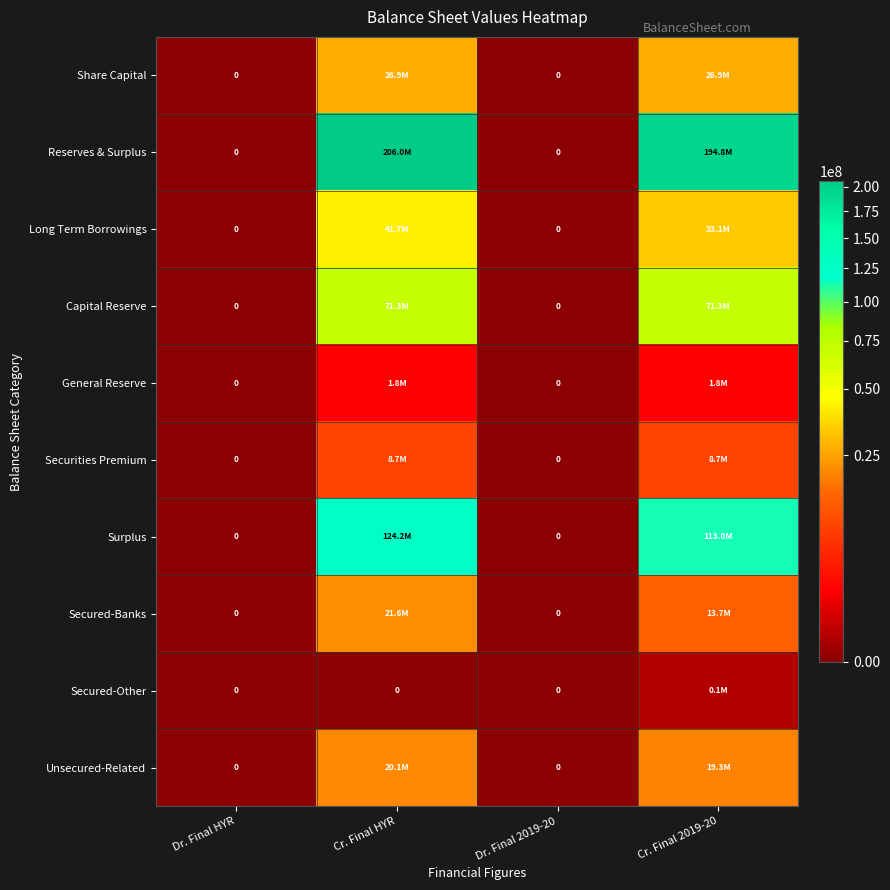

At which category is the sum across all series the highest?

Cr. Final HYR